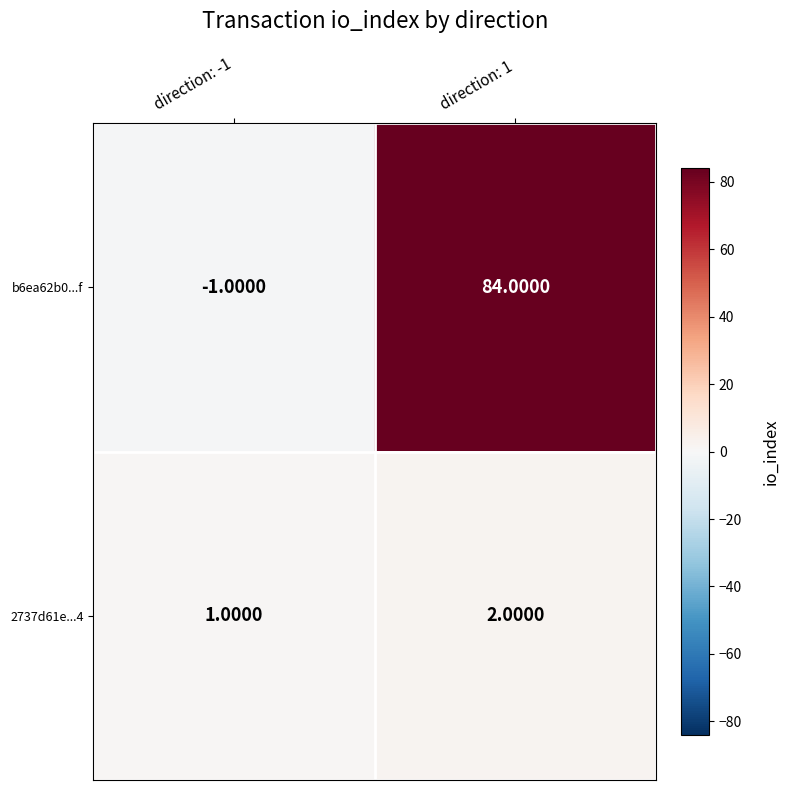

Which series has the largest range (max minus min)?

b6ea62b0...f